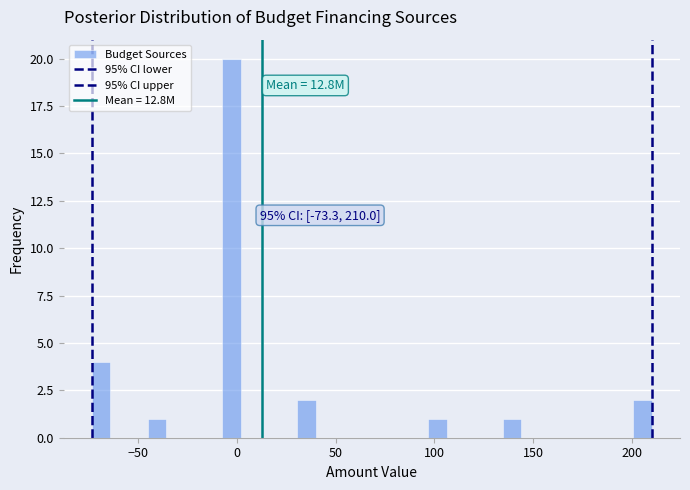

Around what value on the x-axis is the tallest bar? Give the approximate position of its centre, as read against the axis.

0